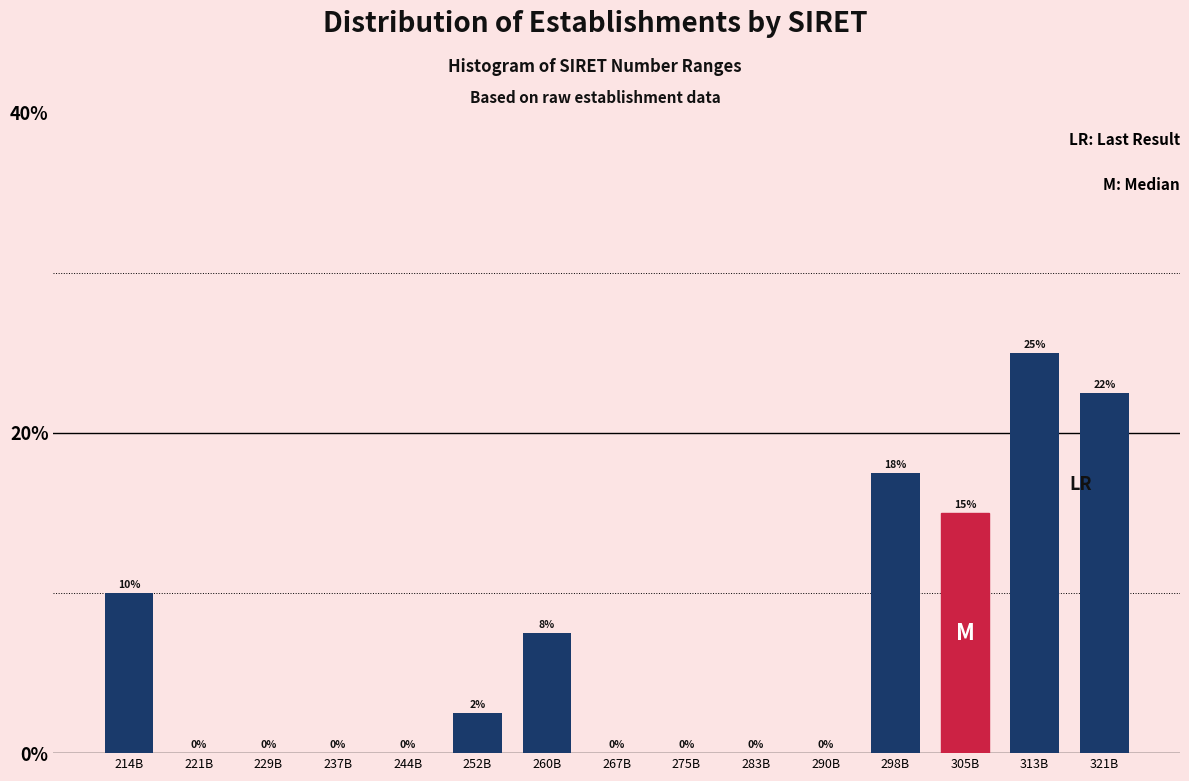

The value at 237B is 12.0. True or false?

False